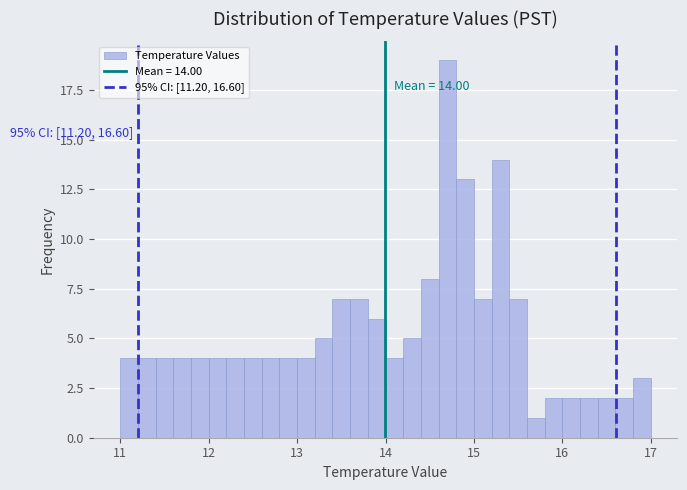

Read against the x-axis, roughly where is the centre of the tallest bar?

14.7